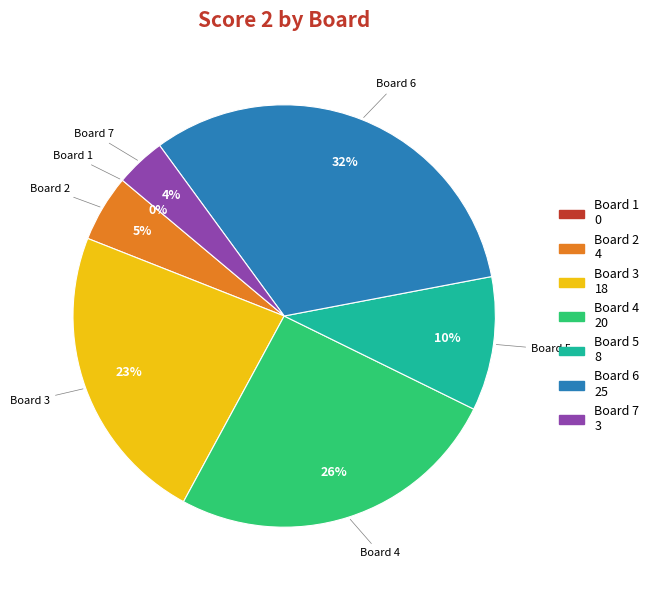

True or false: Board 2 accounts for 1% of the total.

False